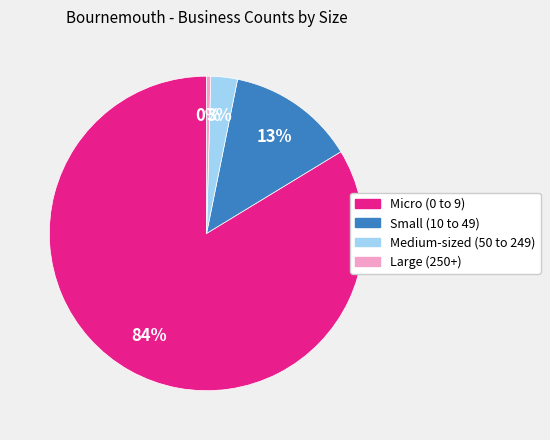

Is it true that Large (250+) is 0% of the pie?

True